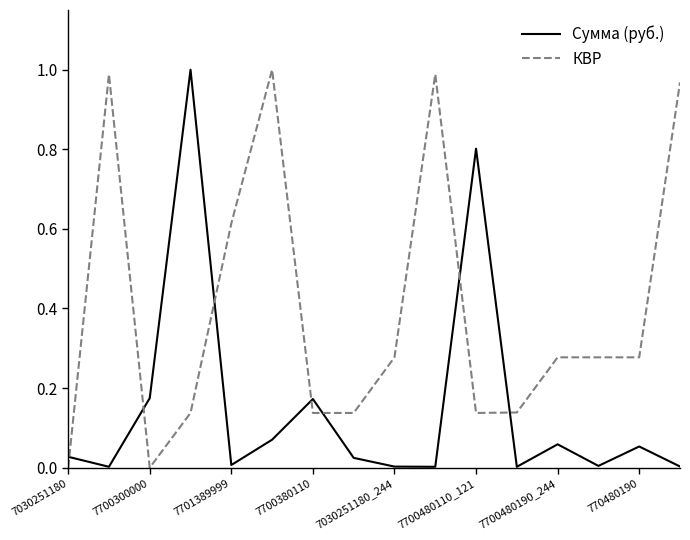

Which series ends up on top after the final intersection of Сумма (руб.) and КВР?

КВР